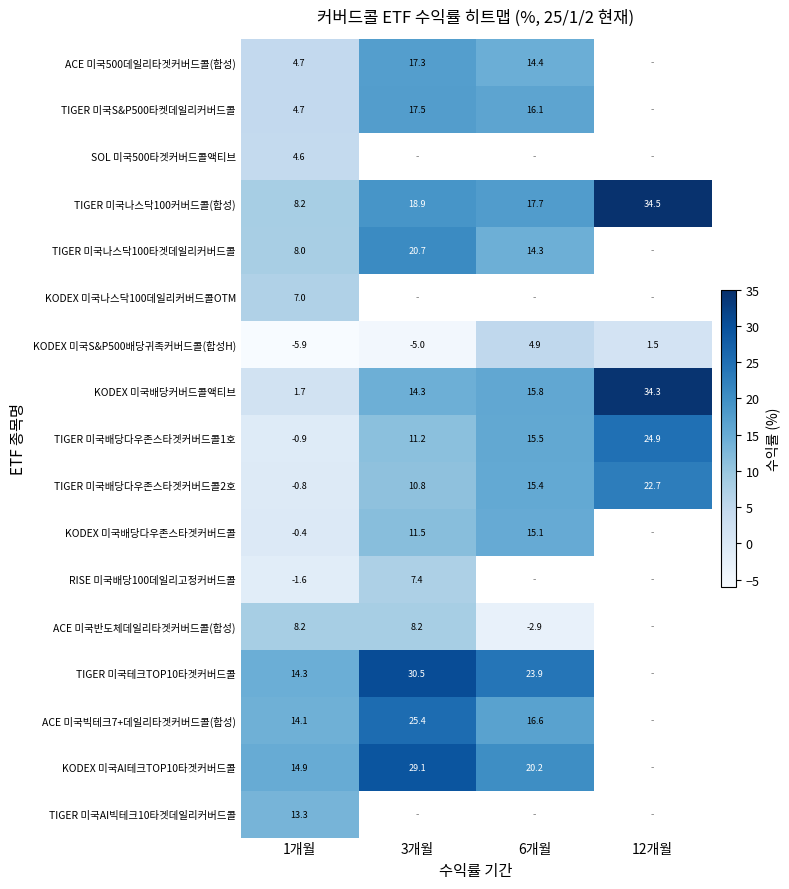

What is the lowest value of the KODEX 미국배당커버드콜액티브 series?

1.7